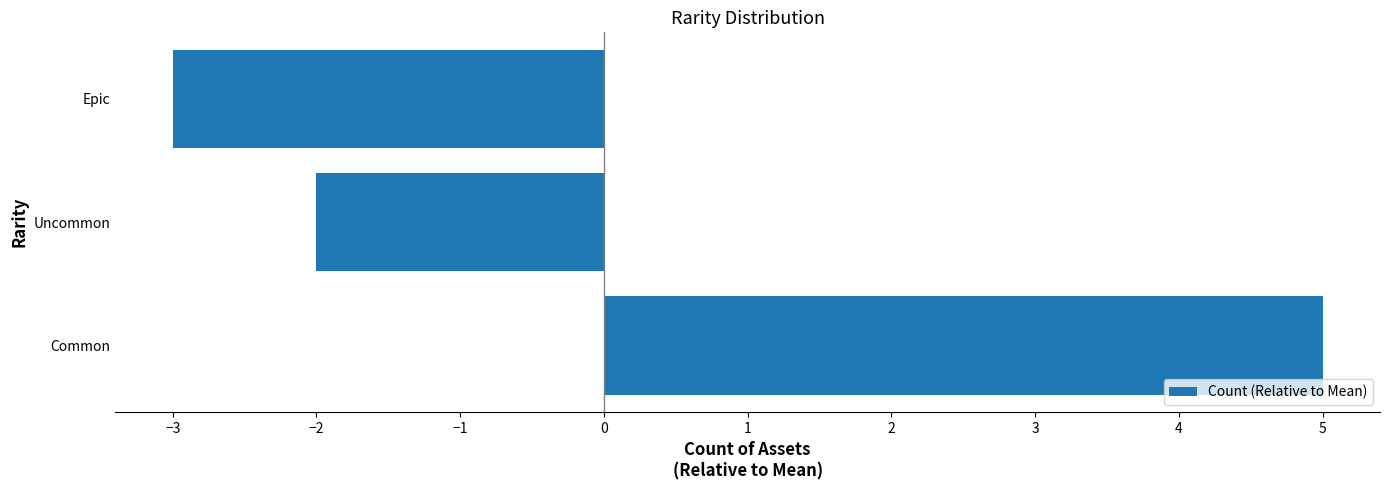

How many series are shown in this chart?

1